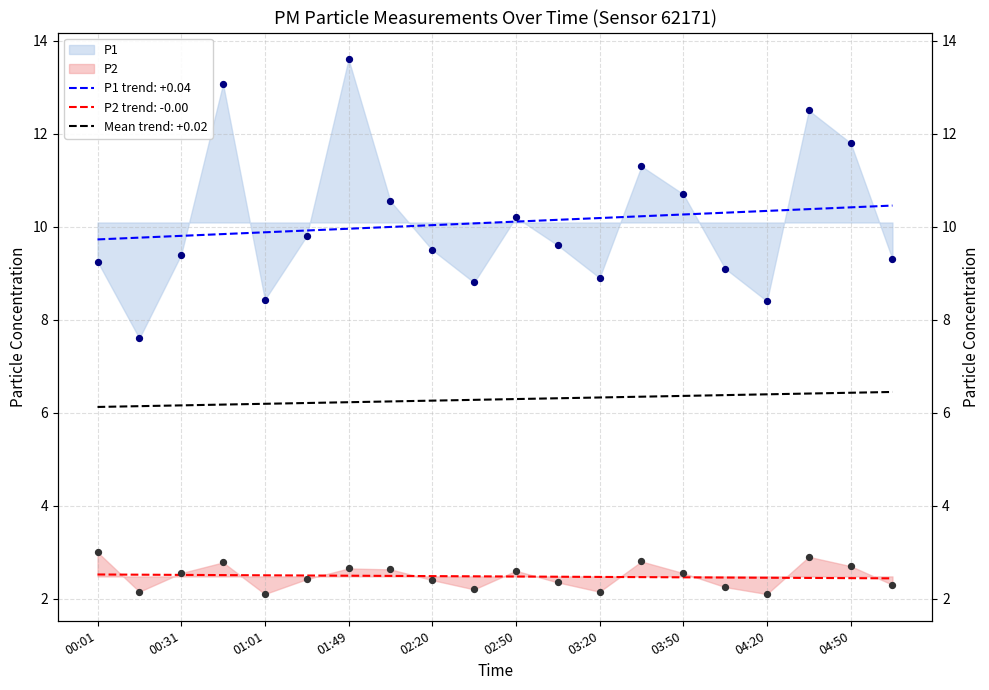

Which series has the largest Y range (max minus min)?

P1